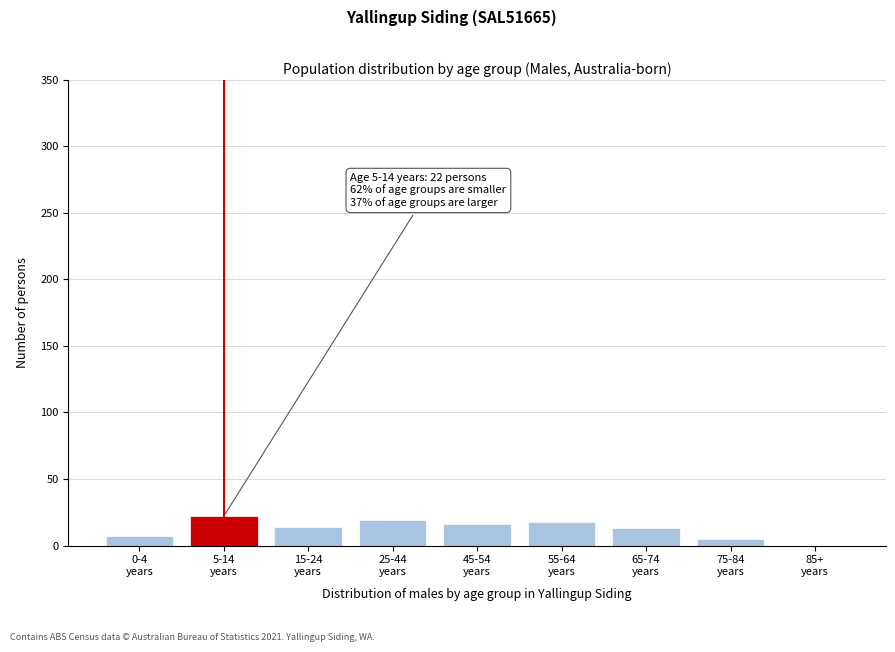

What is the sum of all values?

114